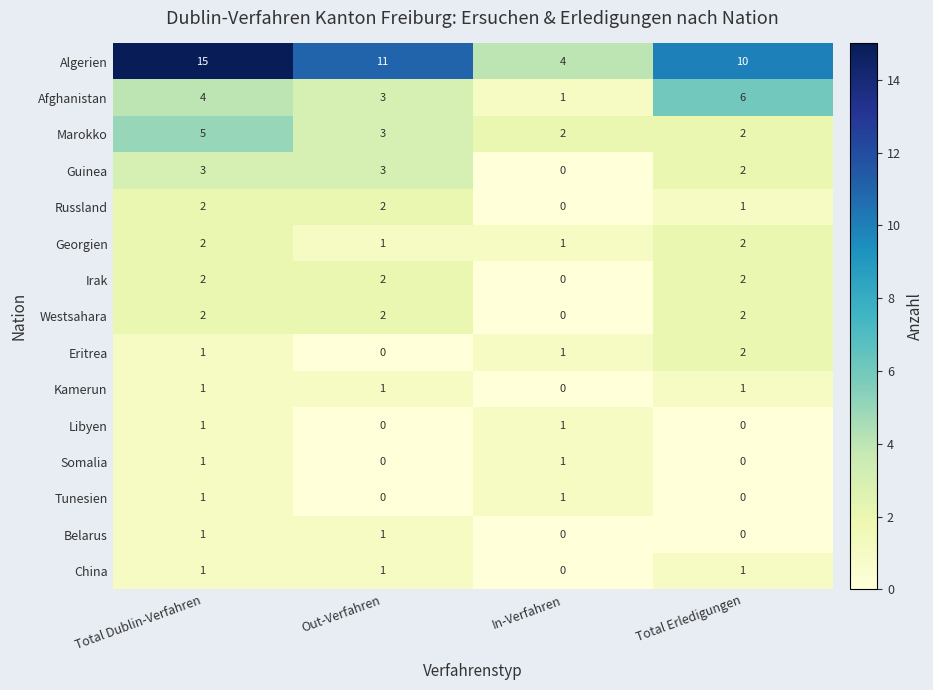

What is the sum of all Algerien values?

40